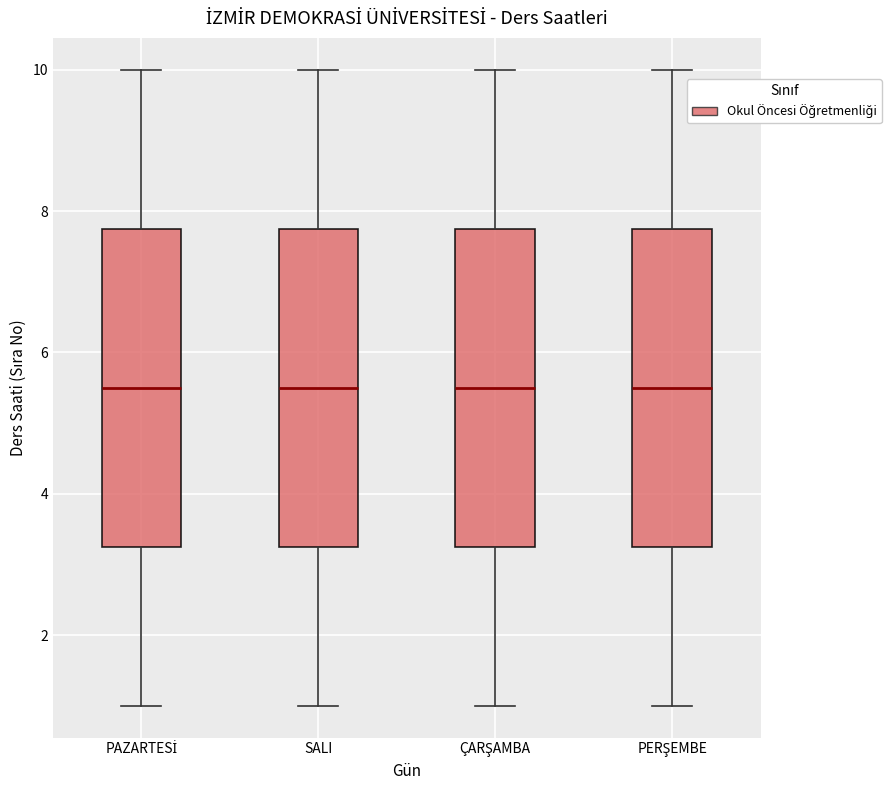

Reading left to right, transcribe this box plot: for each box, give where its median line is, the range the box spans, and where its two whiskers end, as read against the y-axis. The values are not printed on the chart, so give them approximately, as read against the axis.

PAZARTESİ: median 5.6, box 3.2 to 7.8, whiskers 1.0 to 10.0
SALI: median 5.6, box 3.2 to 7.8, whiskers 1.0 to 10.0
ÇARŞAMBA: median 5.6, box 3.2 to 7.8, whiskers 1.0 to 10.0
PERŞEMBE: median 5.6, box 3.2 to 7.8, whiskers 1.0 to 10.0